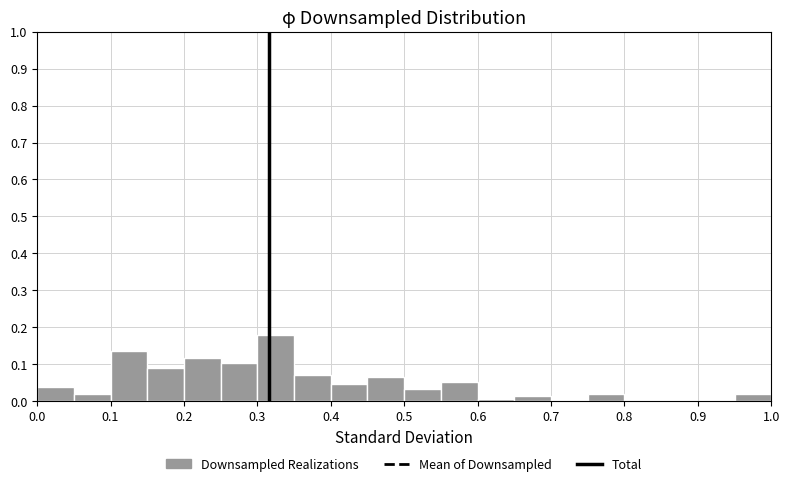

Over which range of the x-axis is the bar tallest?

0.30 to 0.35